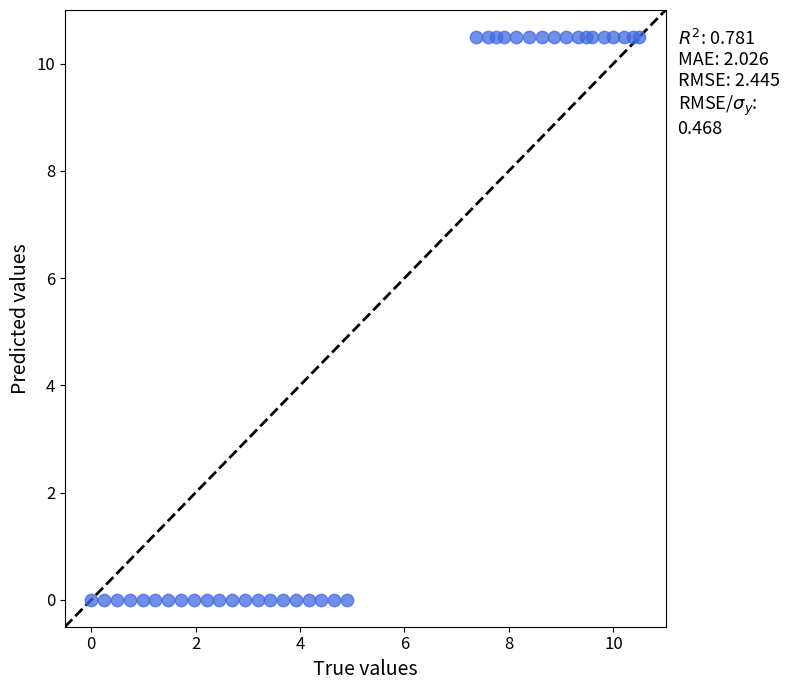

What is the range of Y values (max minus min)?

10.5